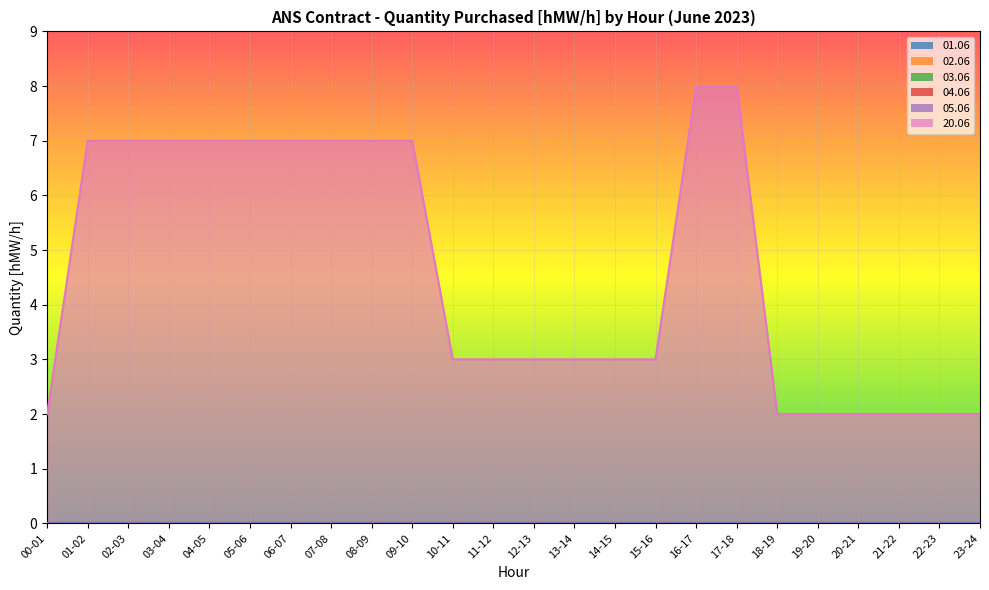

List the series in order of their peak value, highest first.

20.06, 01.06, 02.06, 03.06, 04.06, 05.06